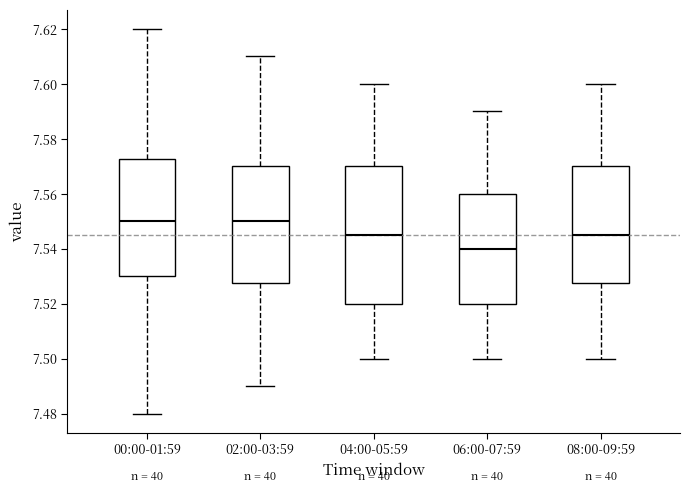

Where does the upper whisker of the box for 00:00-01:59 end on the y-axis? The values are not printed on the chart, so give them approximately, as read against the axis.

7.620